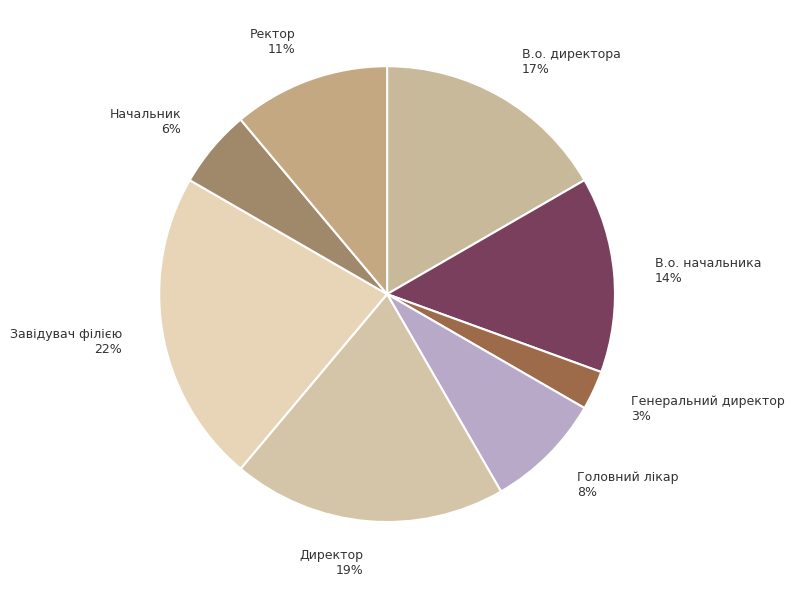

Is it true that В.о. начальника is 14% of the pie?

True